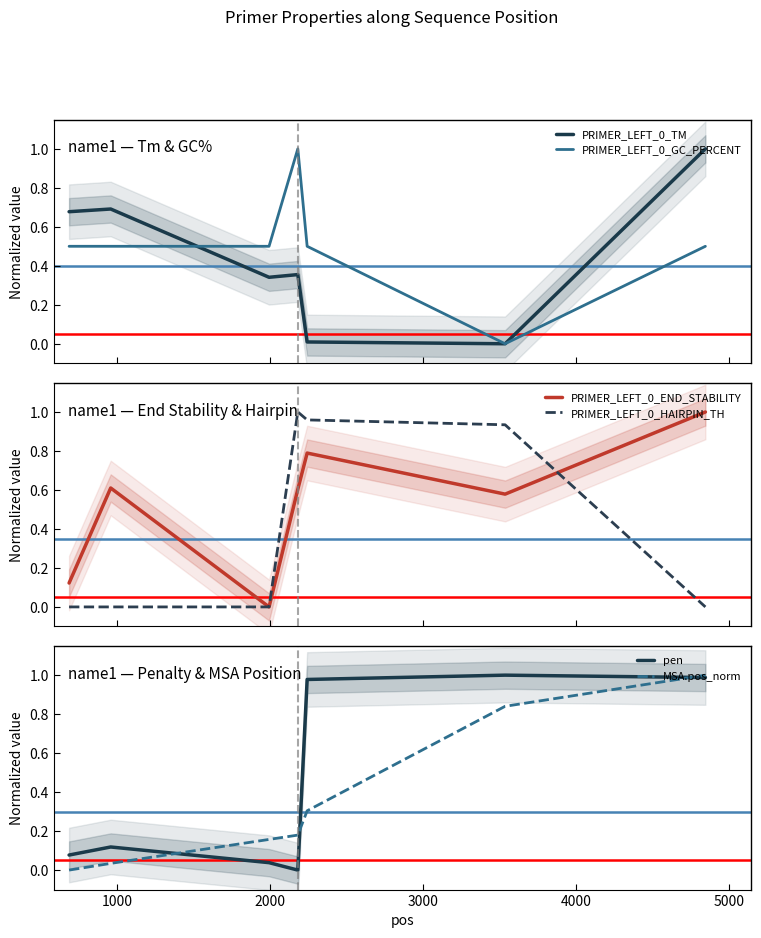

Rank the series at 0 from lowest to highest value.

PRIMER_LEFT_0_HAIRPIN_TH, MSA.pos_norm, pen, PRIMER_LEFT_0_END_STABILITY, PRIMER_LEFT_0_GC_PERCENT, PRIMER_LEFT_0_TM